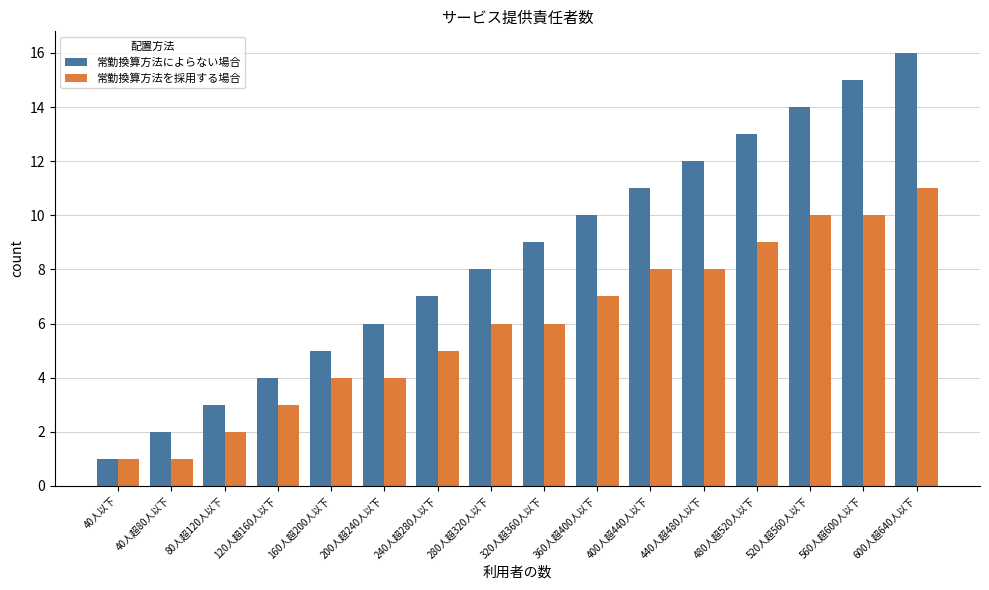

Rank the series at 560人超600人以下 from lowest to highest value.

常勤換算方法を採用する場合, 常勤換算方法によらない場合